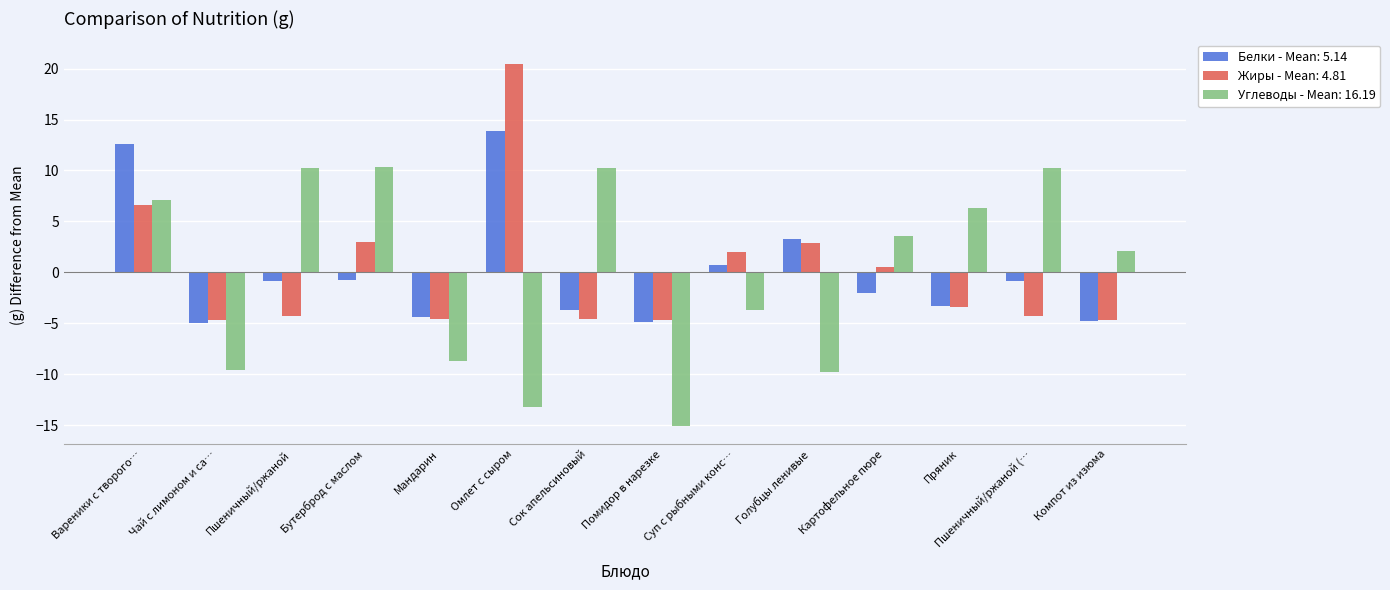

What are all the series names shown in the legend?

Белки - Mean: 5.14, Жиры - Mean: 4.81, Углеводы - Mean: 16.19